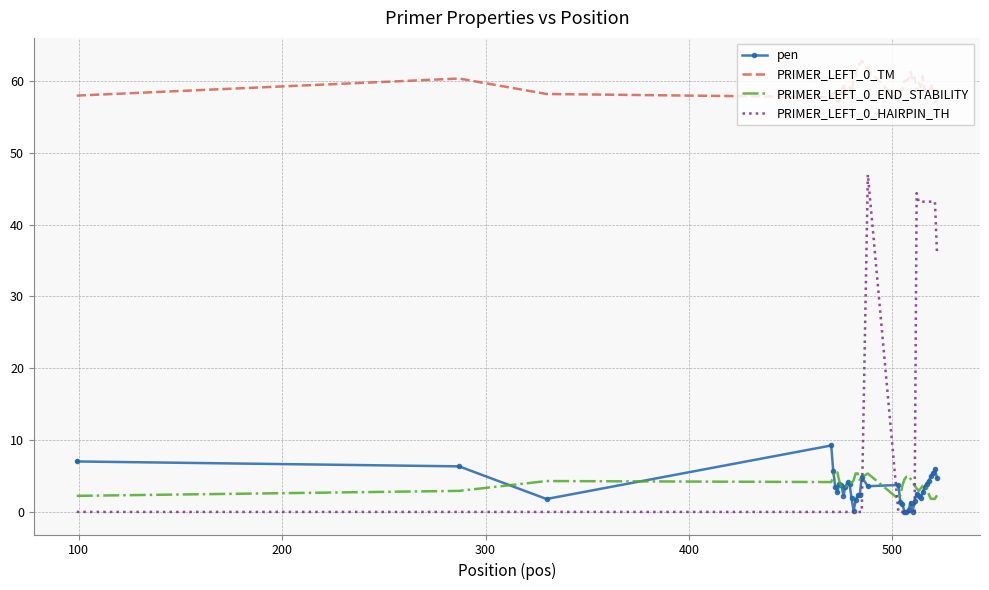

True or false: PRIMER_LEFT_0_TM and PRIMER_LEFT_0_HAIRPIN_TH intersect in this chart.

False